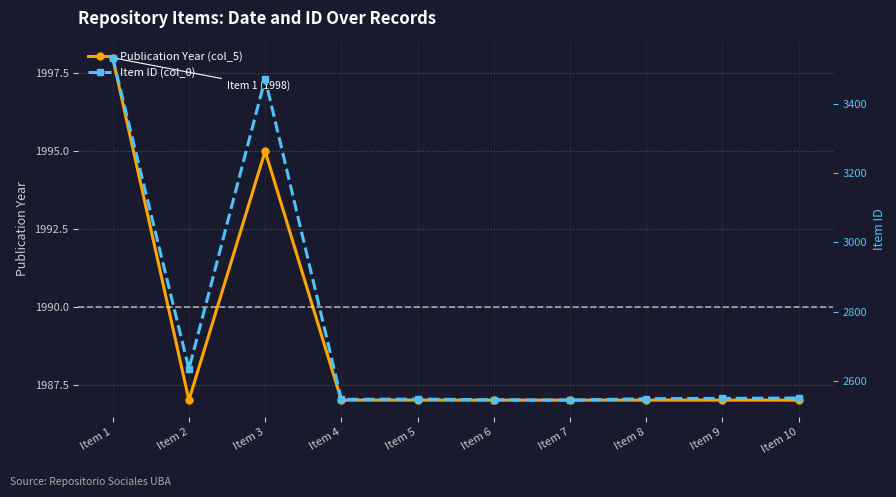

What is the sum of the Publication Year (col_5) values at Item 3 and Item 7?

3982